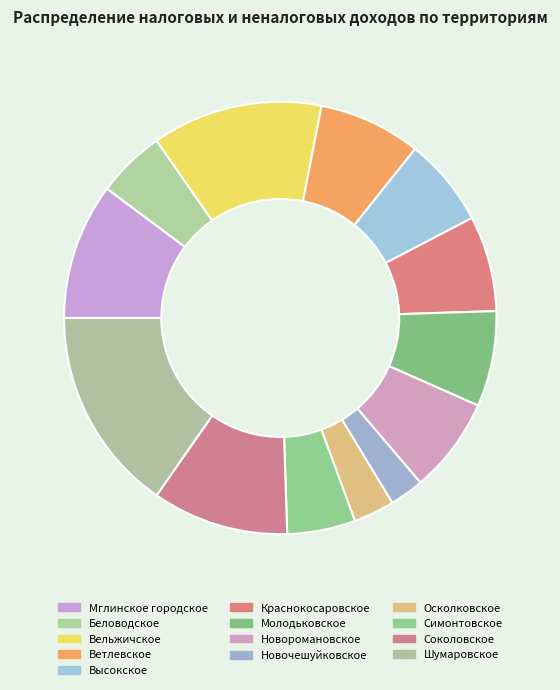

How many slices are in this pie chart?

13